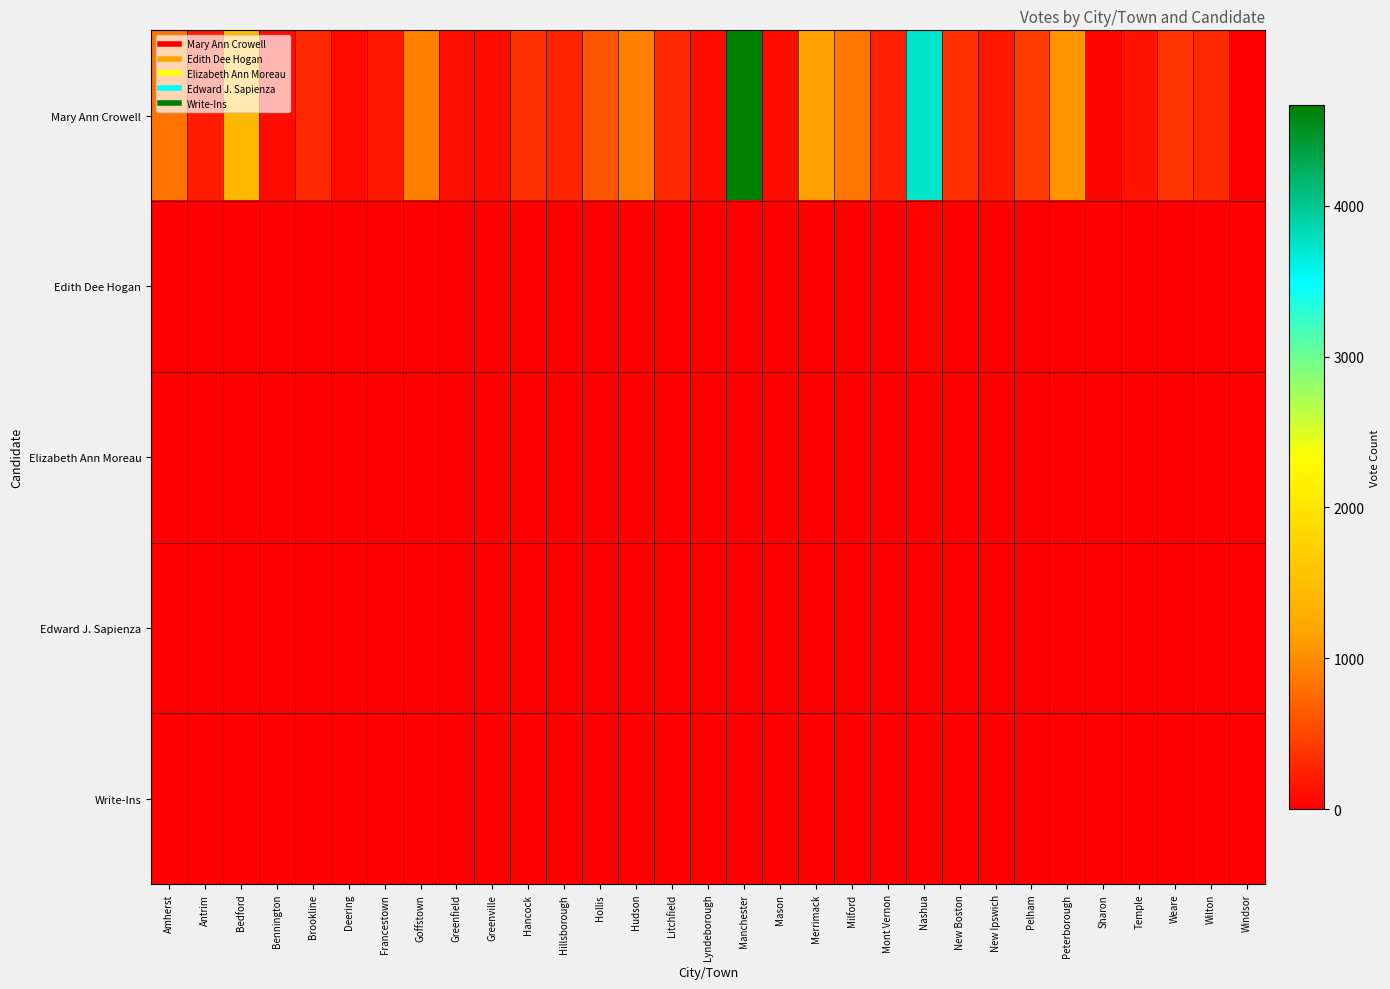

Which series has the largest total across all categories?

Mary Ann Crowell